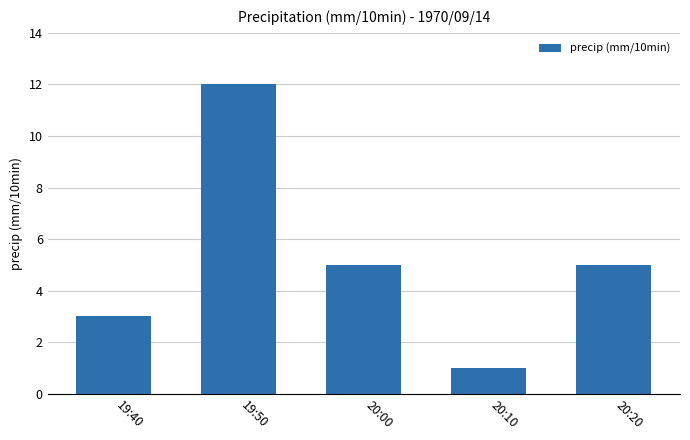

Between 19:40 and 20:00, which is larger?

20:00